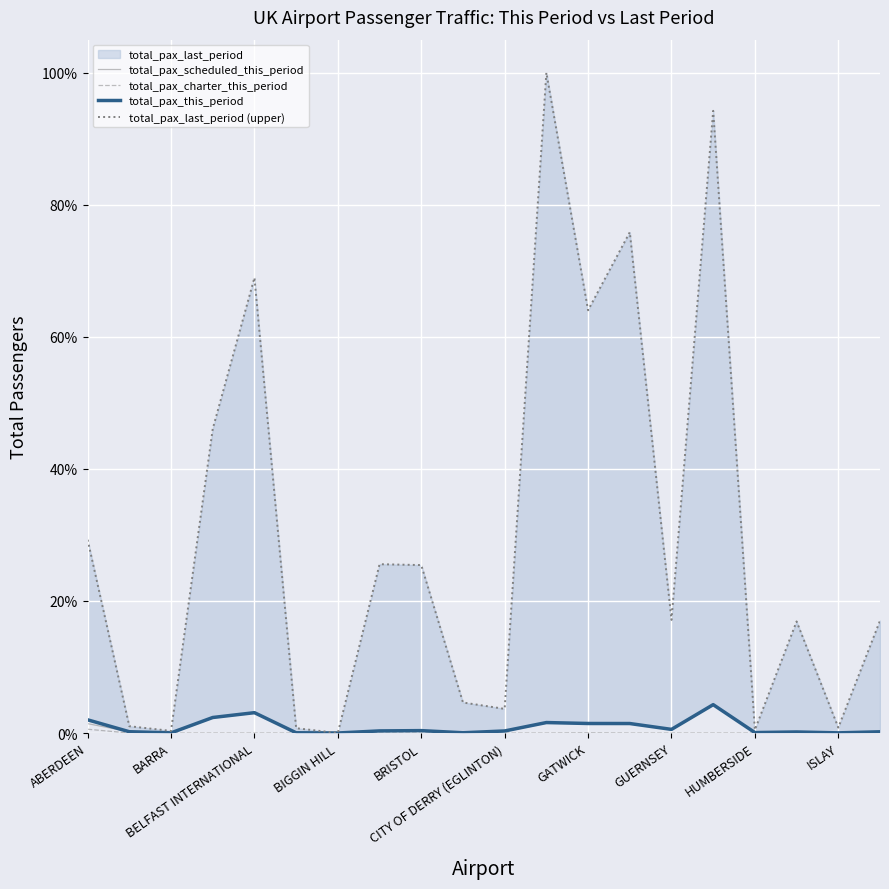

Reading left to right, list all the values displayed in this chart.

total_pax_scheduled_this_period: 0.0	0.0	0.0	0.0	0.0	0.0	0.0	0.0	0.0	0.0	0.0	0.0	0.0	0.0	0.0	0.0	0.0	0.0	0.0	0.0
total_pax_charter_this_period: 0.0	0.0	0.0	0.0	0.0	0.0	0.0	0.0	0.0	0.0	0.0	0.0	0.0	0.0	0.0	0.0	0.0	0.0	0.0	0.0
total_pax_this_period: 0.0	0.0	0.0	0.0	0.0	0.0	0.0	0.0	0.0	0.0	0.0	0.0	0.0	0.0	0.0	0.0	0.0	0.0	0.0	0.0
total_pax_last_period (upper): 0.3	0.0	0.0	0.5	0.7	0.0	0.0	0.3	0.3	0.0	0.0	1.0	0.6	0.8	0.2	0.9	0.0	0.2	0.0	0.2